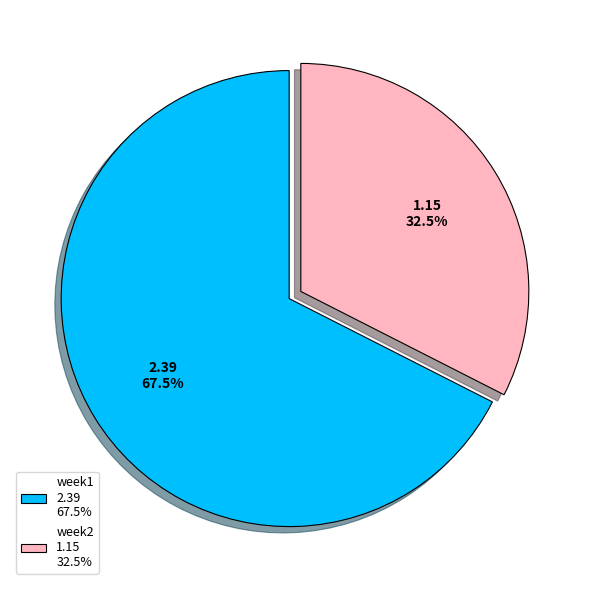

To the nearest percent, what is the average slice percentage?

50%